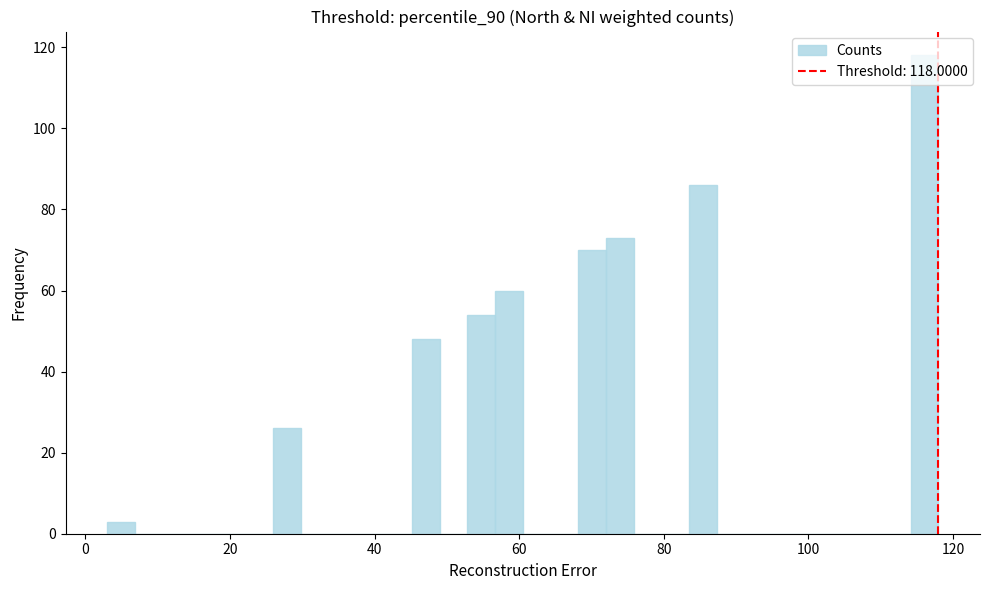

Around what value on the x-axis is the tallest bar? Give the approximate position of its centre, as read against the axis.

116